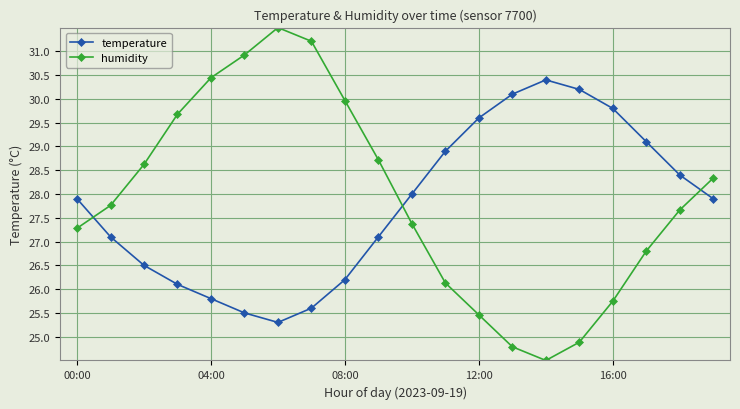

In temperature, how many points are lower than both neighbors (excluding endpoints)?

1